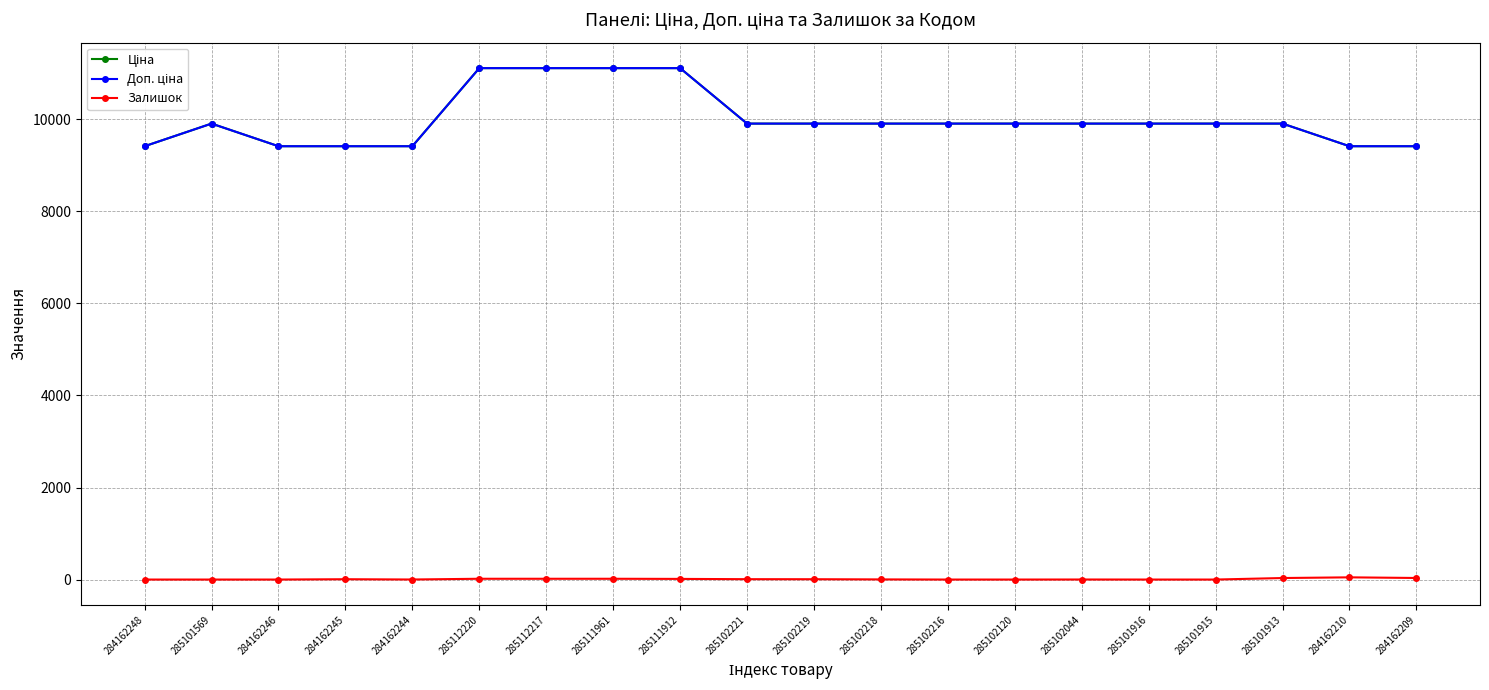

Does the chart have visible grid lines?

Yes